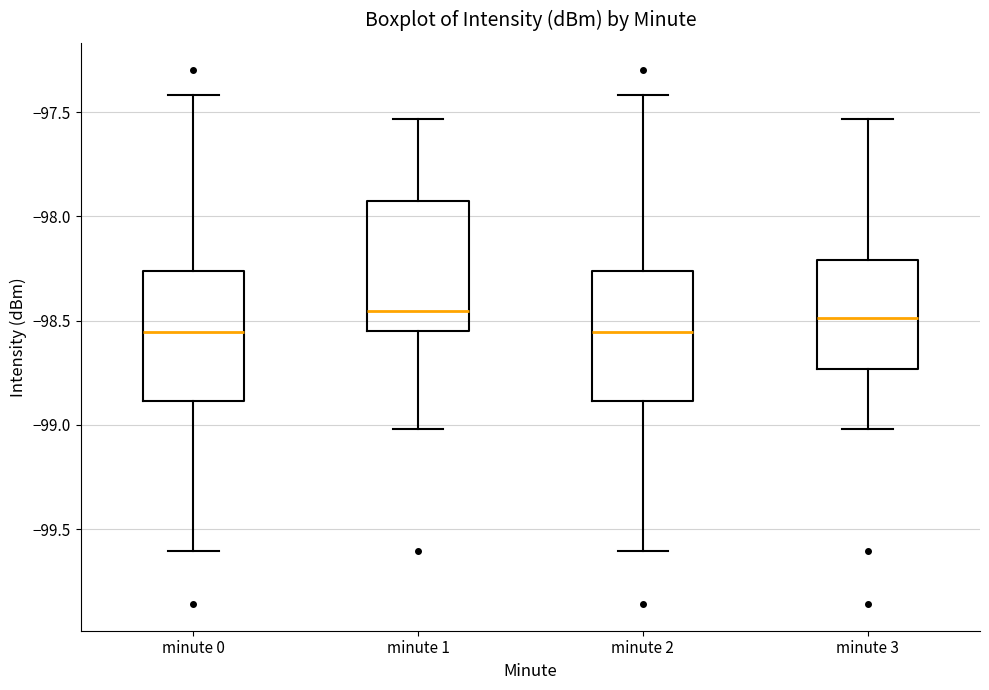

Reading left to right, transcribe this box plot: for each box, give where its median line is, the range the box spans, and where its two whiskers end, as read against the y-axis. The values are not printed on the chart, so give them approximately, as read against the axis.

minute 0: median -98.55, box -98.90 to -98.25, whiskers -99.60 to -97.40
minute 1: median -98.45, box -98.55 to -97.95, whiskers -99.00 to -97.55
minute 2: median -98.55, box -98.90 to -98.25, whiskers -99.60 to -97.40
minute 3: median -98.50, box -98.75 to -98.20, whiskers -99.00 to -97.55